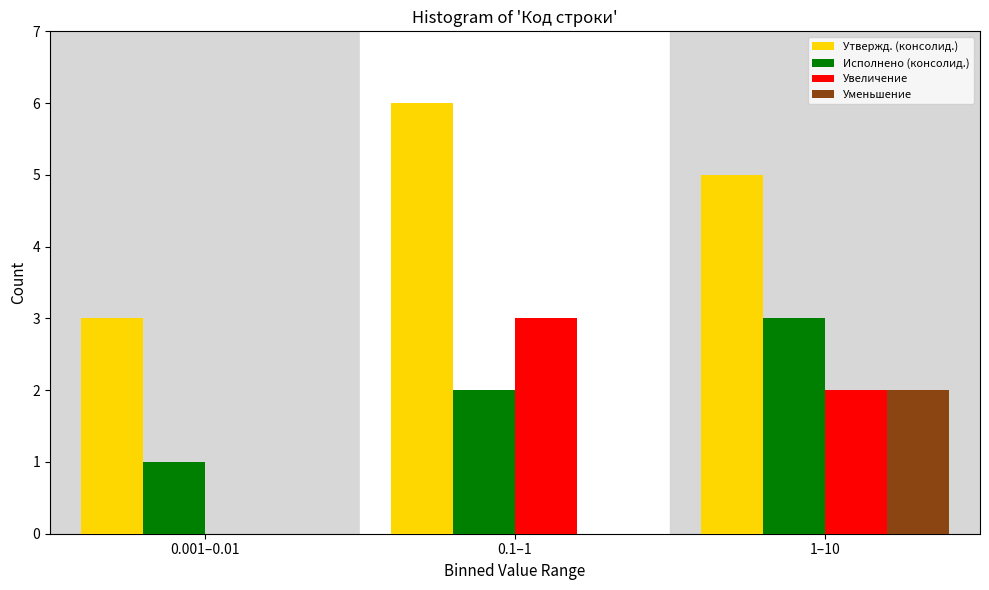

Reading left to right, what are all the values shown in this chart?

Утвержд. (консолид.): 0.001–0.01=3	0.1–1=6	1–10=5
Исполнено (консолид.): 0.001–0.01=1	0.1–1=2	1–10=3
Увеличение: 0.001–0.01=0	0.1–1=3	1–10=2
Уменьшение: 0.001–0.01=0	0.1–1=0	1–10=2